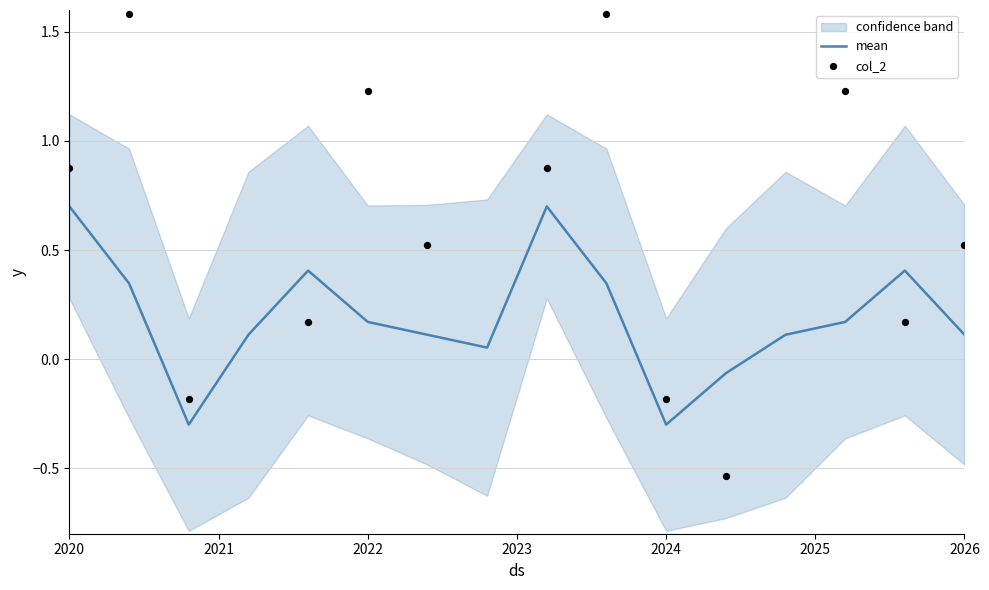

At which label does mean first exceed 0?

2020